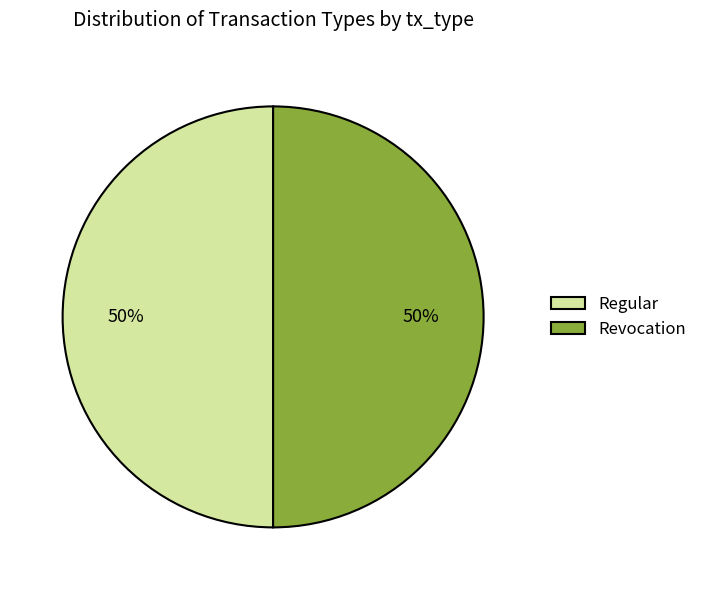

How many slices are in this pie chart?

2